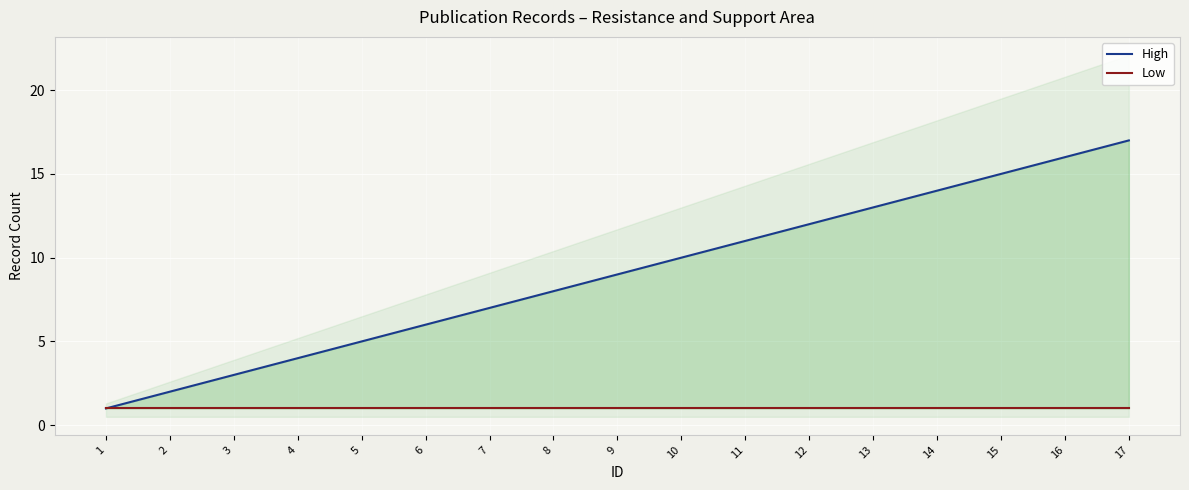

True or false: Low has a value of 2 at 17.

False